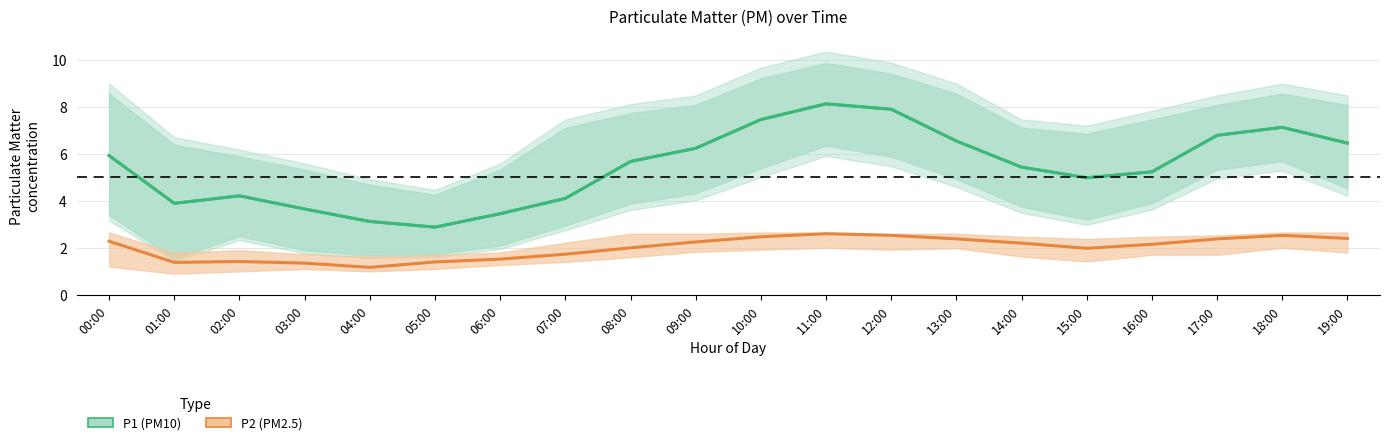

What is the difference between the maximum and minimum values in the P2_lo series?

1.1